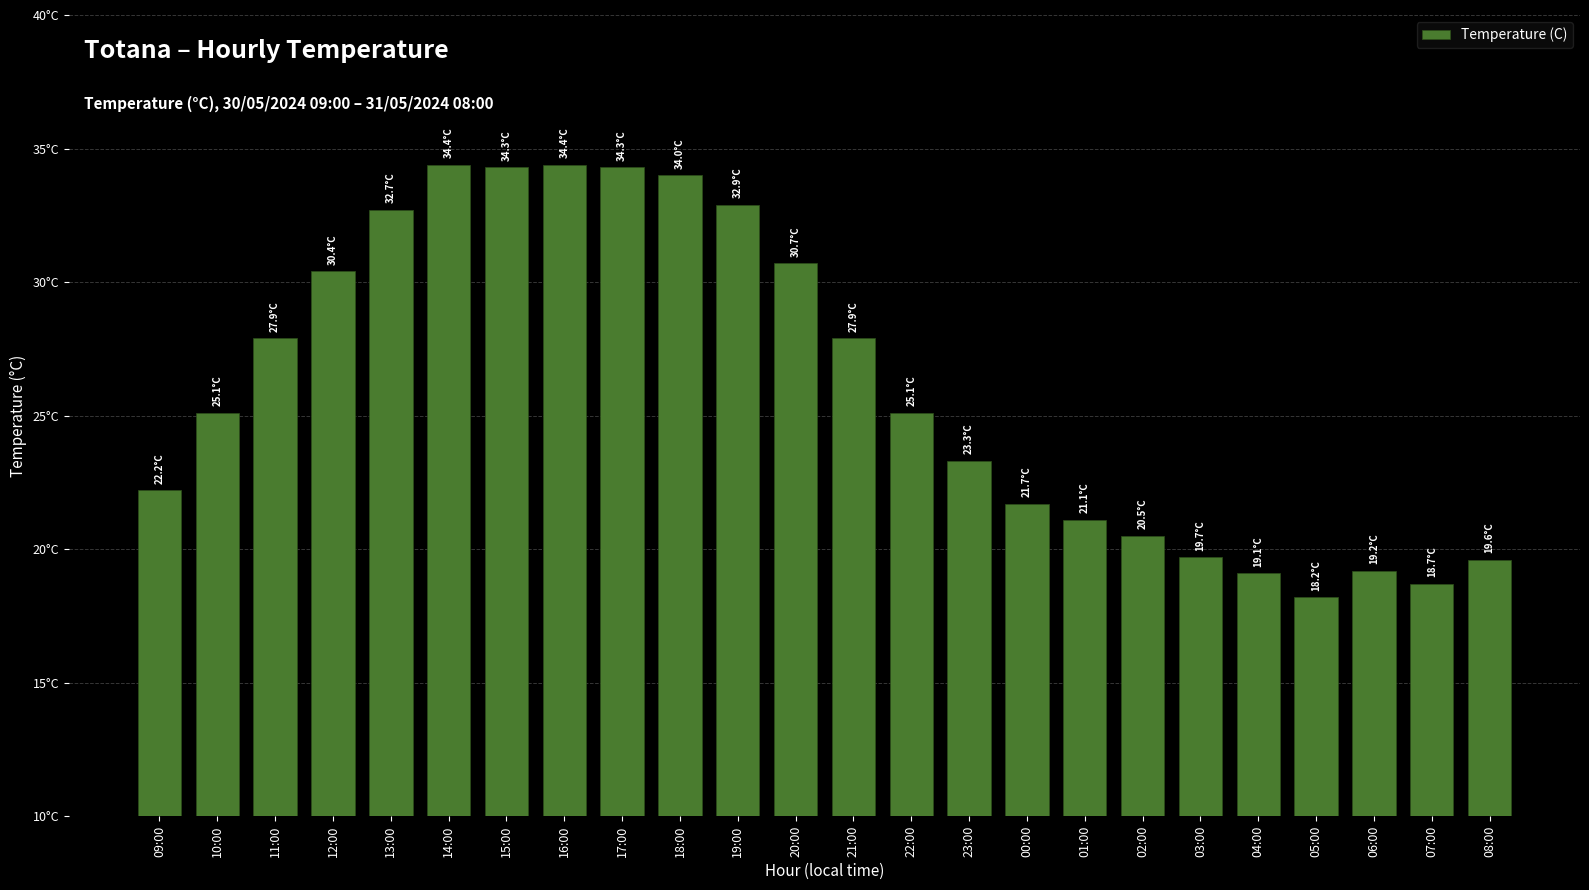

What is the minimum value shown in the chart?

18.2